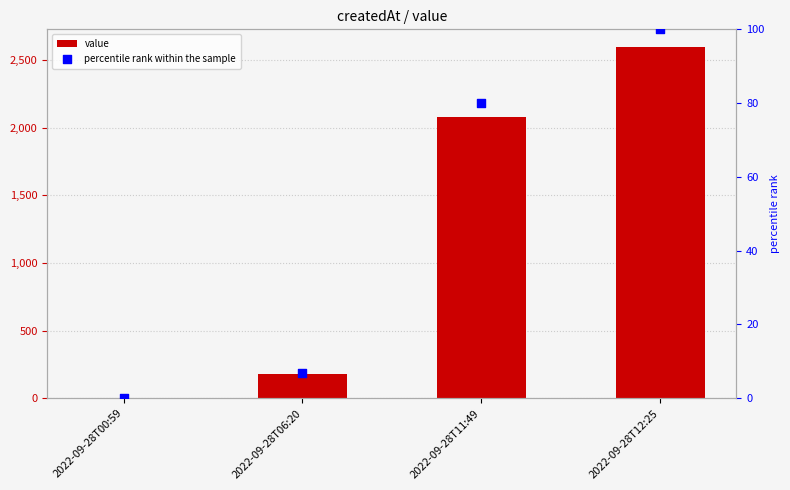

Which series contains the highest Y value?

value